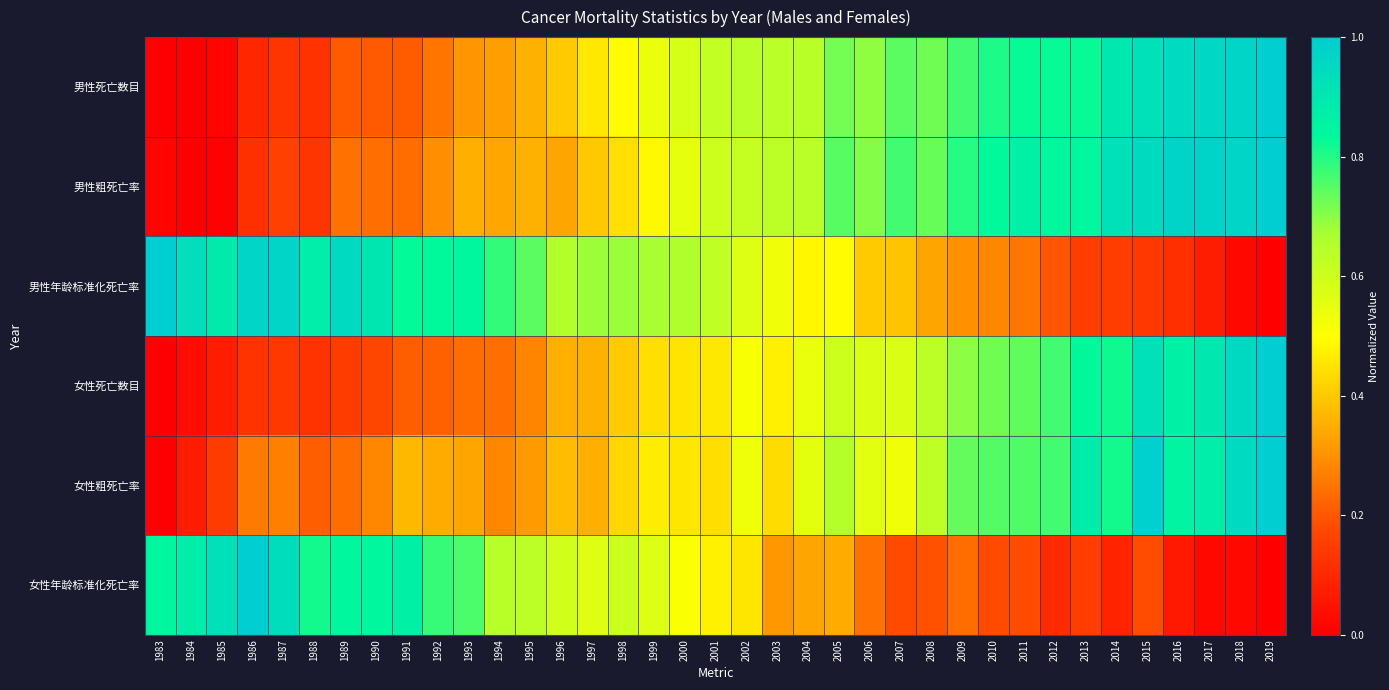

Which series has the widest spread of values?

男性死亡数目